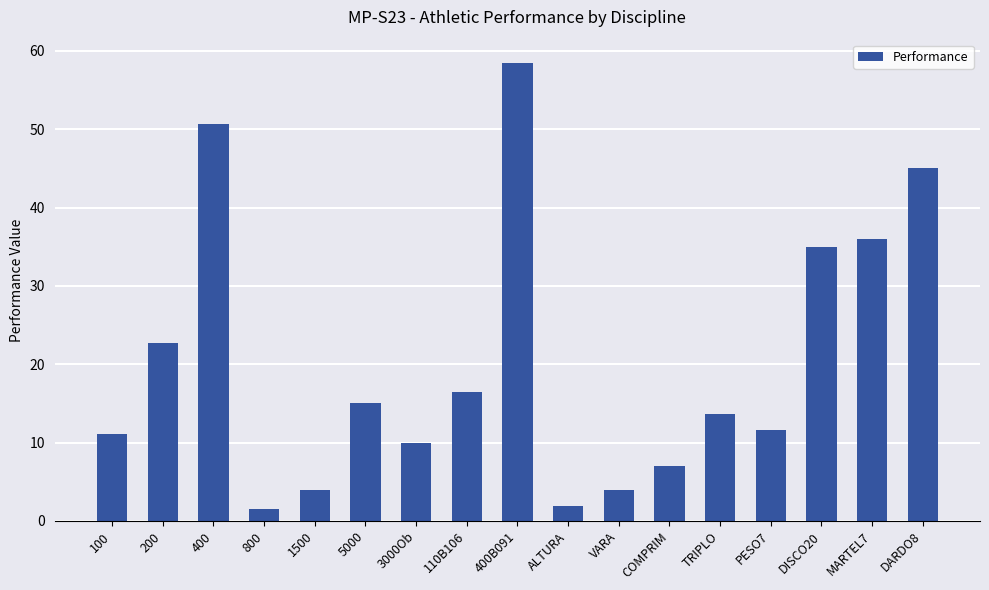

What is the difference between the second highest and minimum values?

49.1